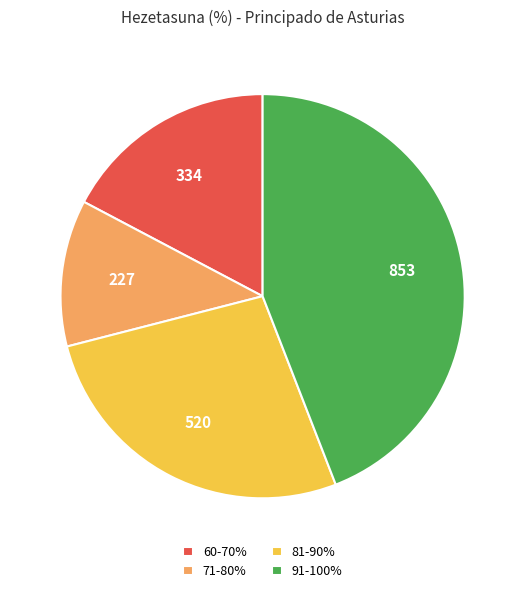

How many slices are in this pie chart?

4